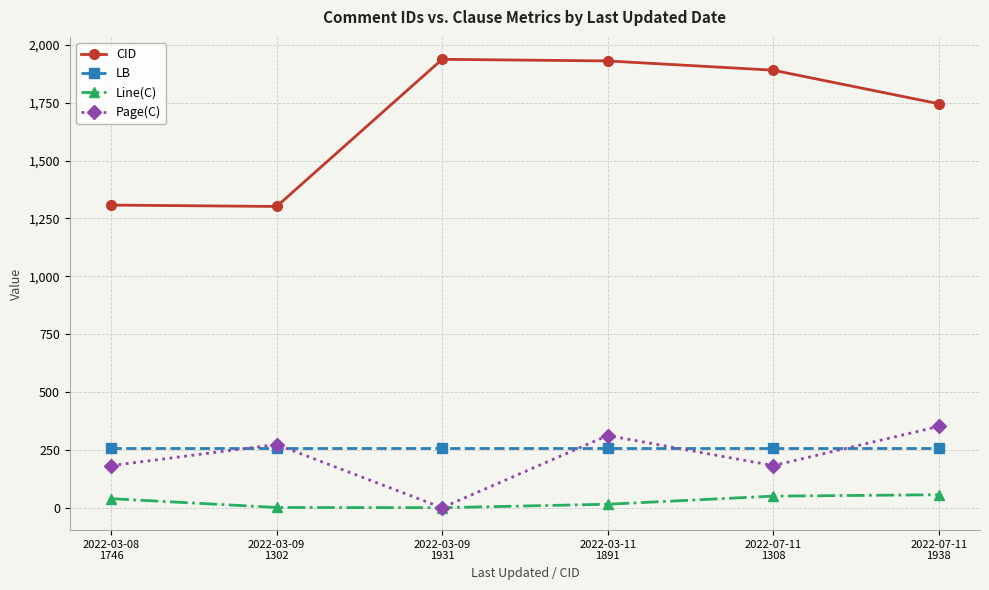

True or false: Line(C) and LB cross at least once.

False